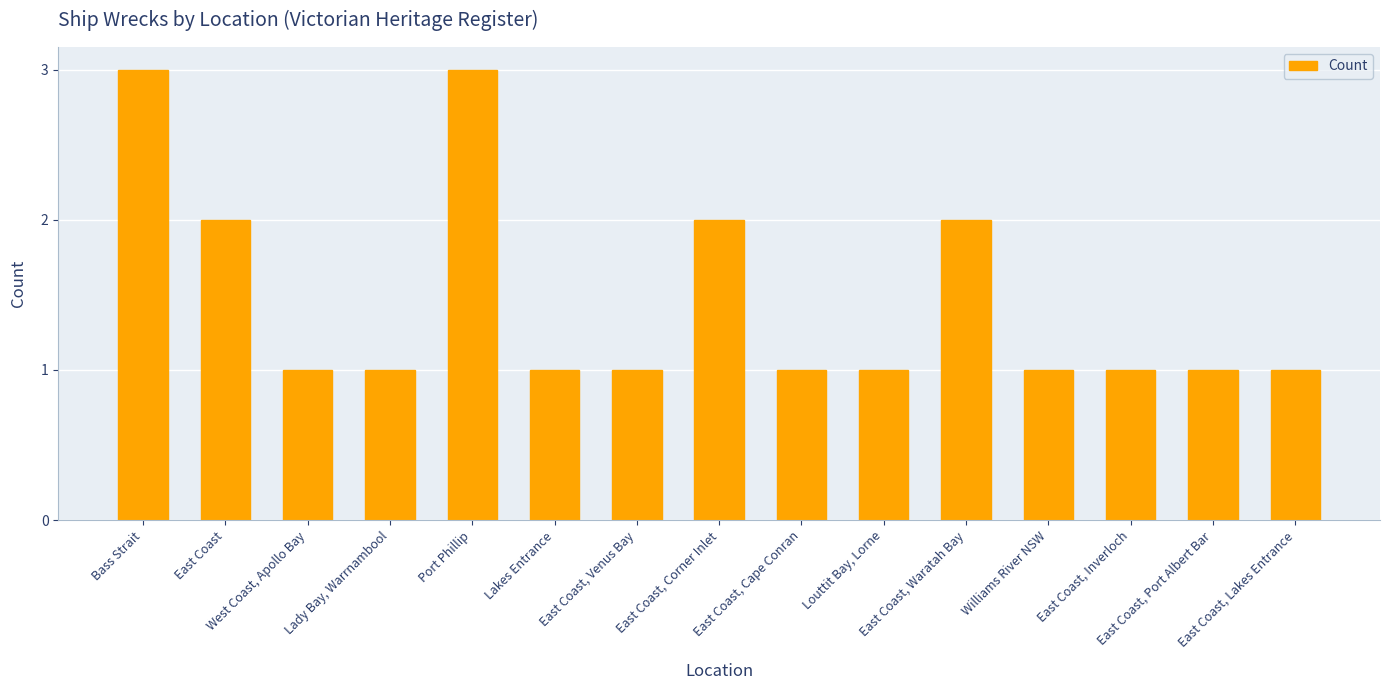

What is the greatest value displayed?

3